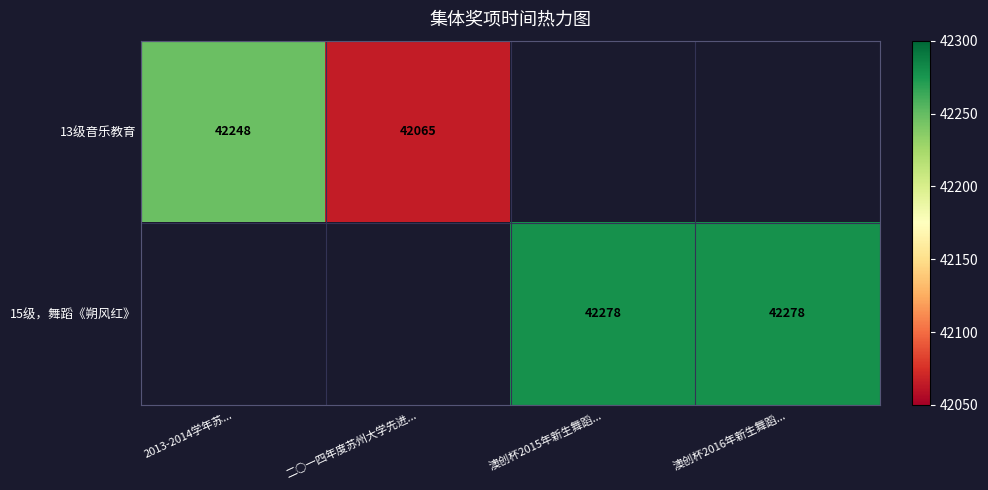

The 15级，舞蹈《朔风红》 series shows 42278 at 澳创杯2016年新生舞蹈.... True or false?

True